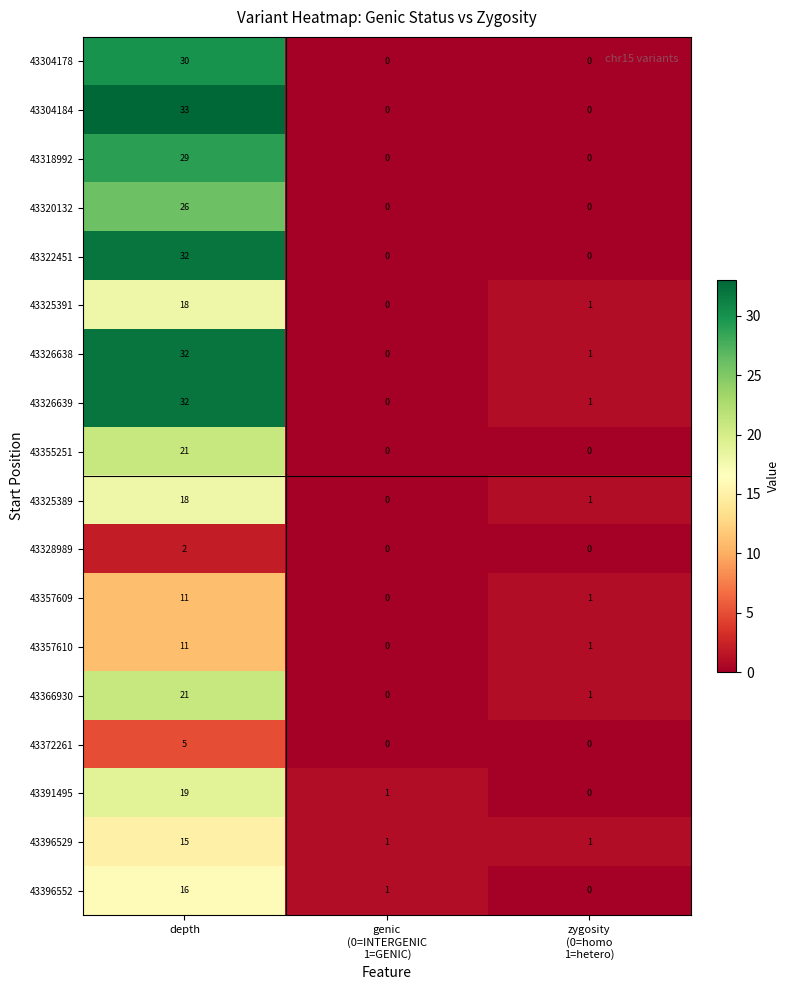

At how many categories does at least one series exceed 0?

3